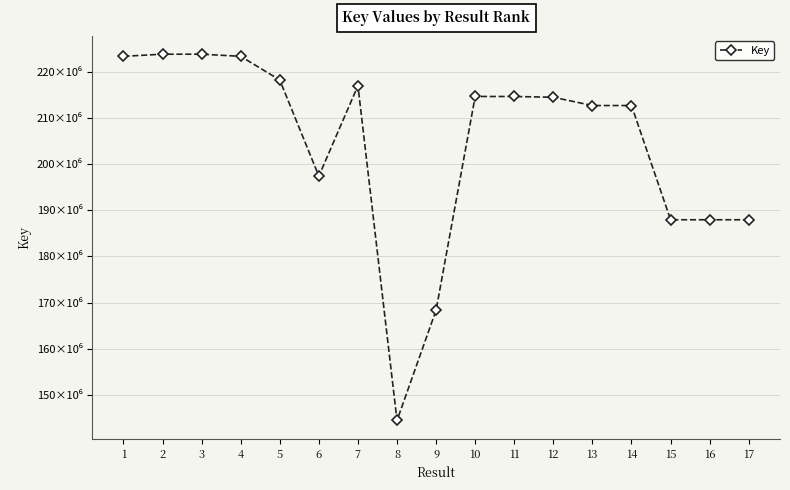

What value does the data have at 11?

214607880